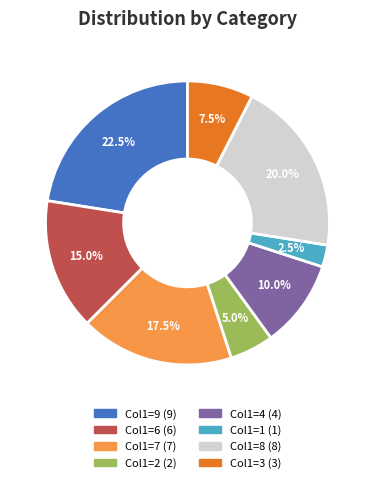

Is there a majority slice in this chart?

No